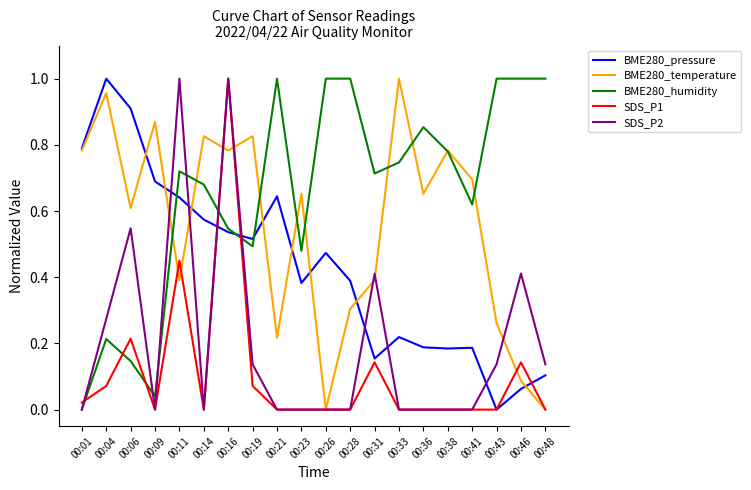

Rank the series by their average value, from highest to lowest.

BME280_humidity, BME280_temperature, BME280_pressure, SDS_P2, SDS_P1